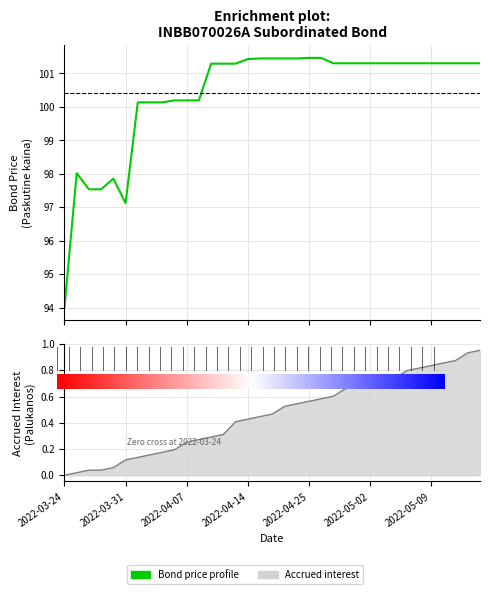

What is the difference between the maximum and minimum values in the Palukanos series?

1.0